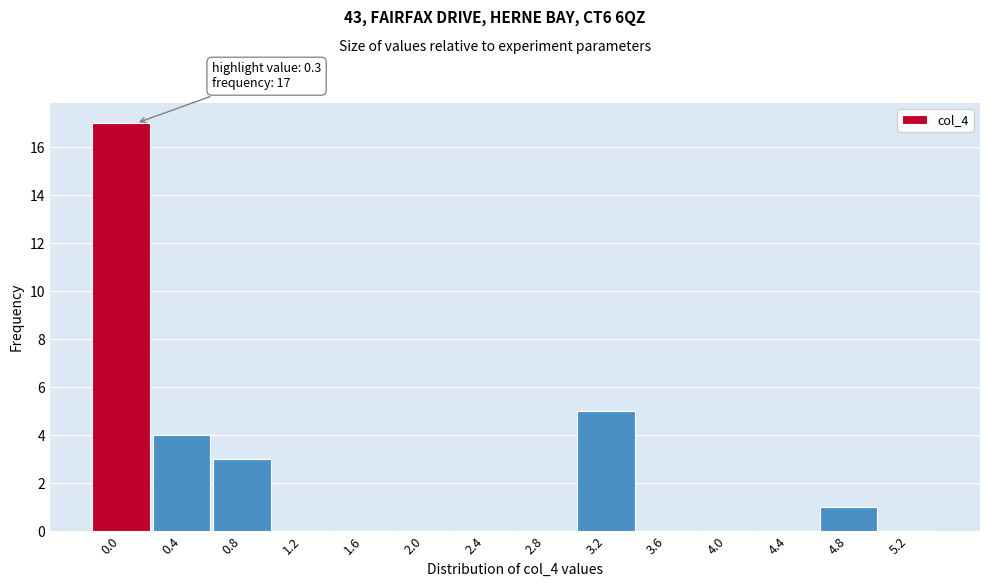

Reading left to right, list all the values displayed in this chart.

0.0=17	0.4=4	0.8=3	1.2=0	1.6=0	2.0=0	2.4=0	2.8=0	3.2=5	3.6=0	4.0=0	4.4=0	4.8=1	5.2=0